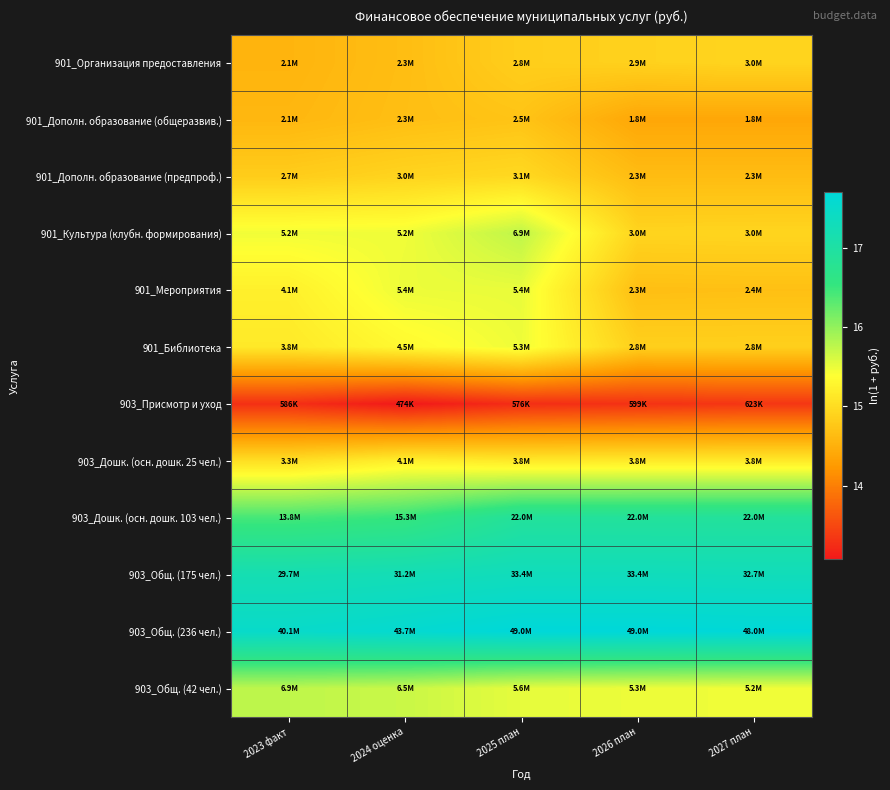

What is the total value across all series at 2026 план?

184.2